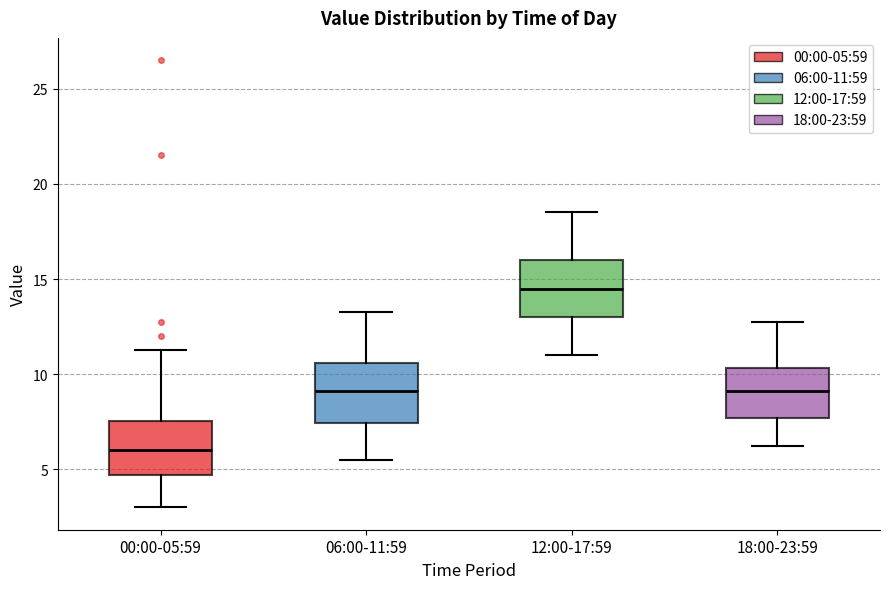

Which box's median line is the highest?

12:00-17:59